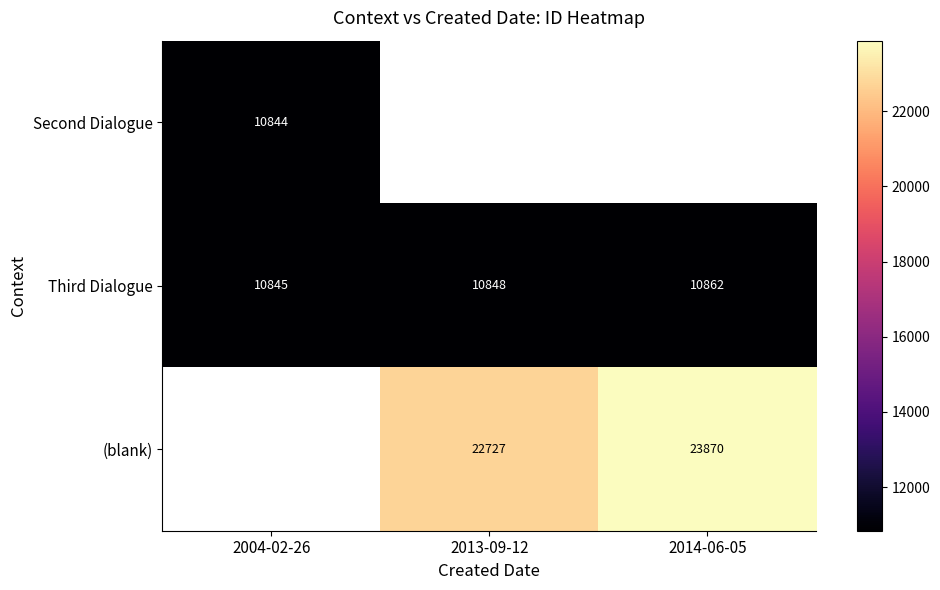

The value of Third Dialogue at 2014-06-05 is 10862. True or false?

True